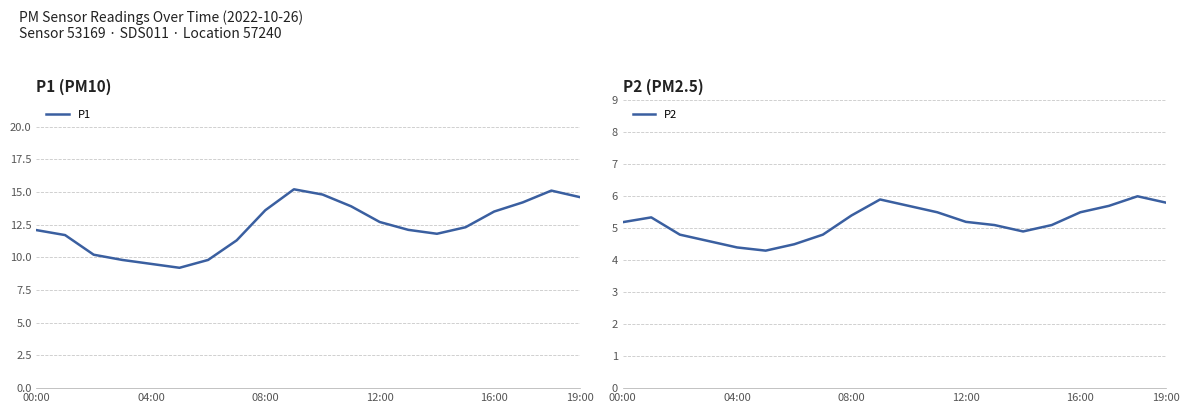

True or false: P1 has a value of 2.9 at 04:00.

False